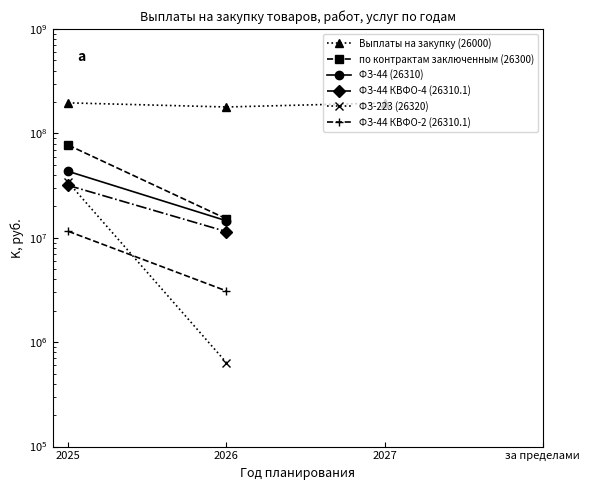

What is the difference between the maximum and minimum values in the Выплаты на закупку (26000) series?

17045441.0